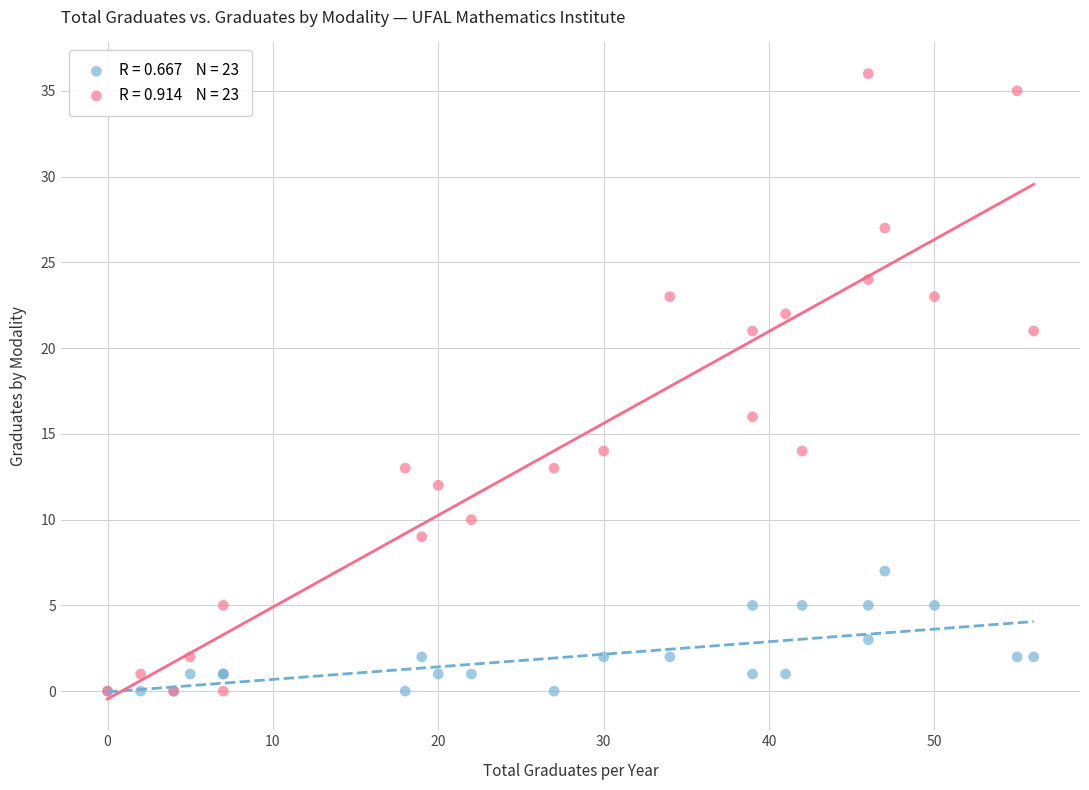

Across all series, what Y value is closest to 18?

16